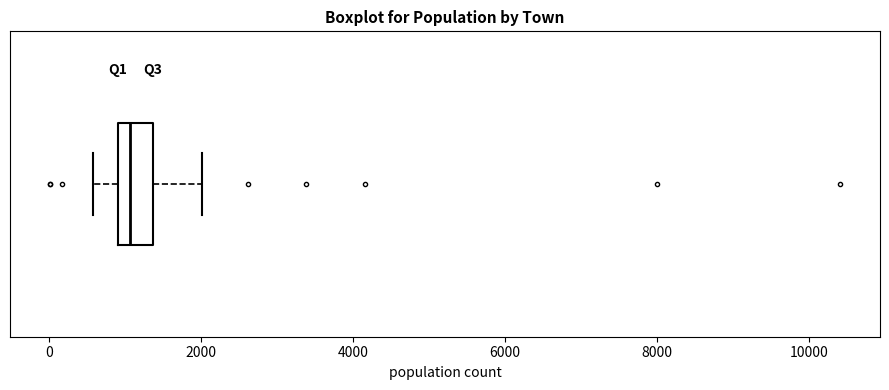

Where does the right whisker of the box end on the x-axis? The values are not printed on the chart, so give them approximately, as read against the axis.

2000